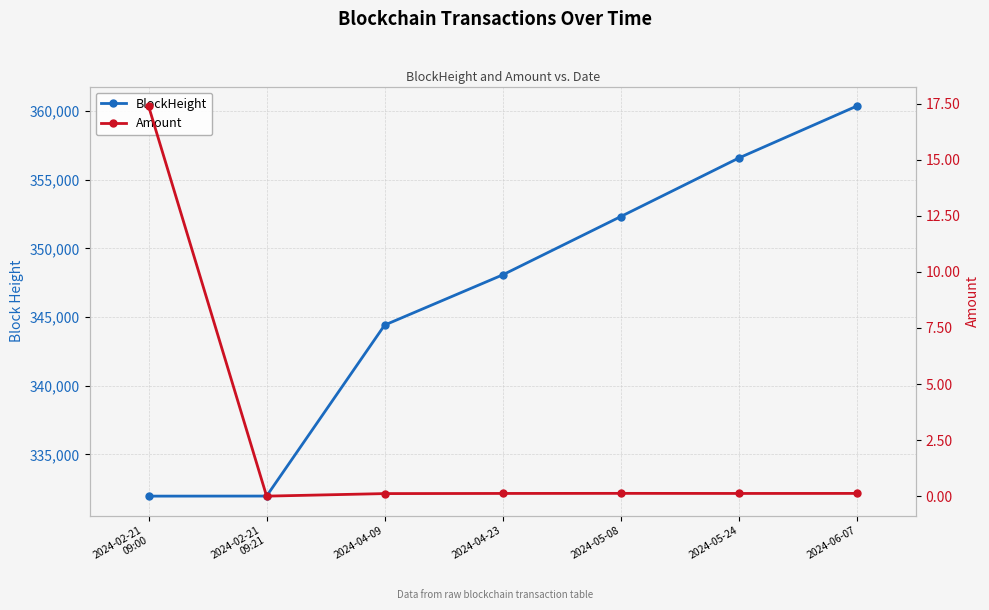

At which label does BlockHeight reach its peak?

2024-06-07